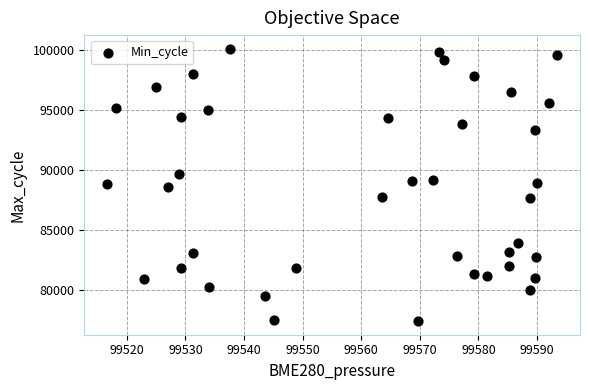

What is the range of Y values (max minus min)?

22632